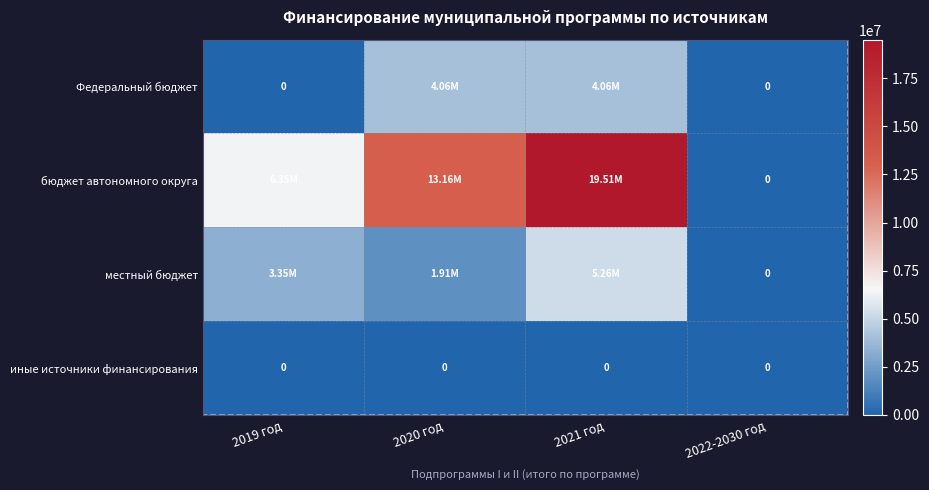

Which series has the widest spread of values?

бюджет автономного округа